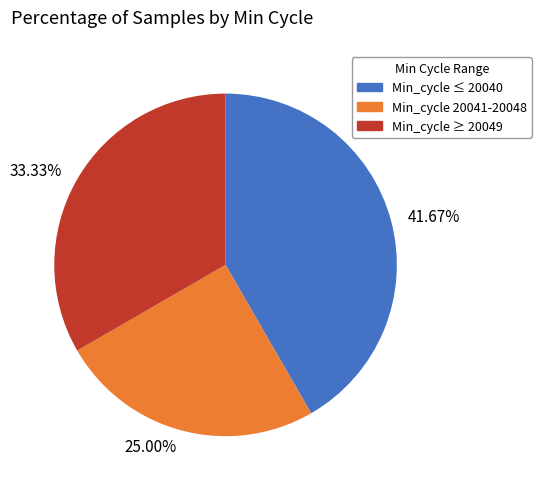

Approximately how many times larger is the value at Min_cycle 20041-20048 compared to Min_cycle ≤ 20040?

0.6